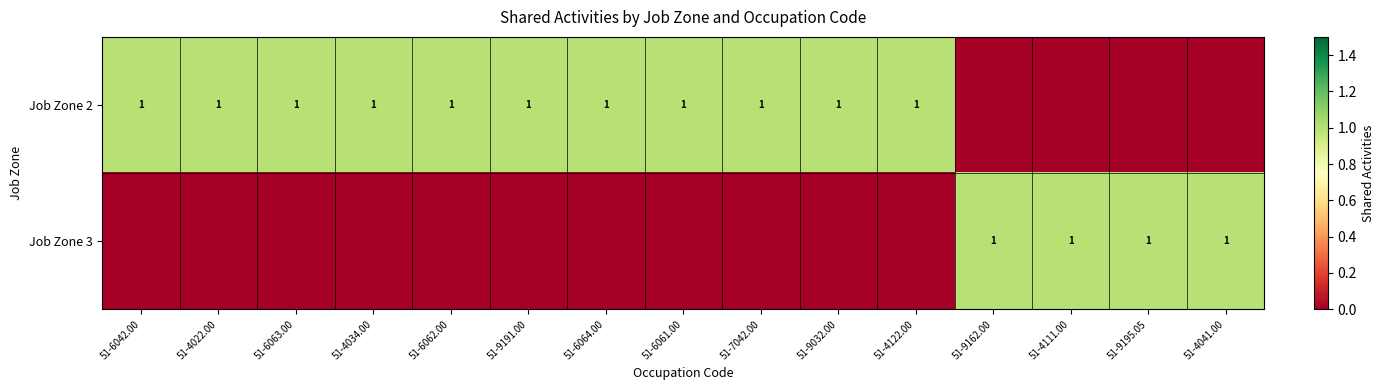

Is it true that Job Zone 2 equals 1 at 51-9032.00?

True